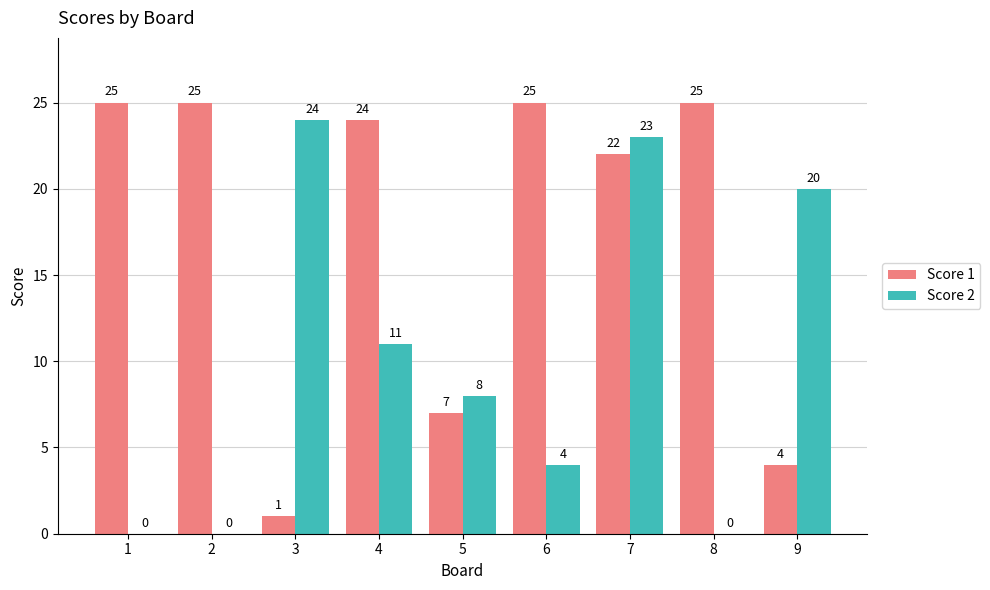

Between 4 and 5, which series saw the biggest shift?

Score 1